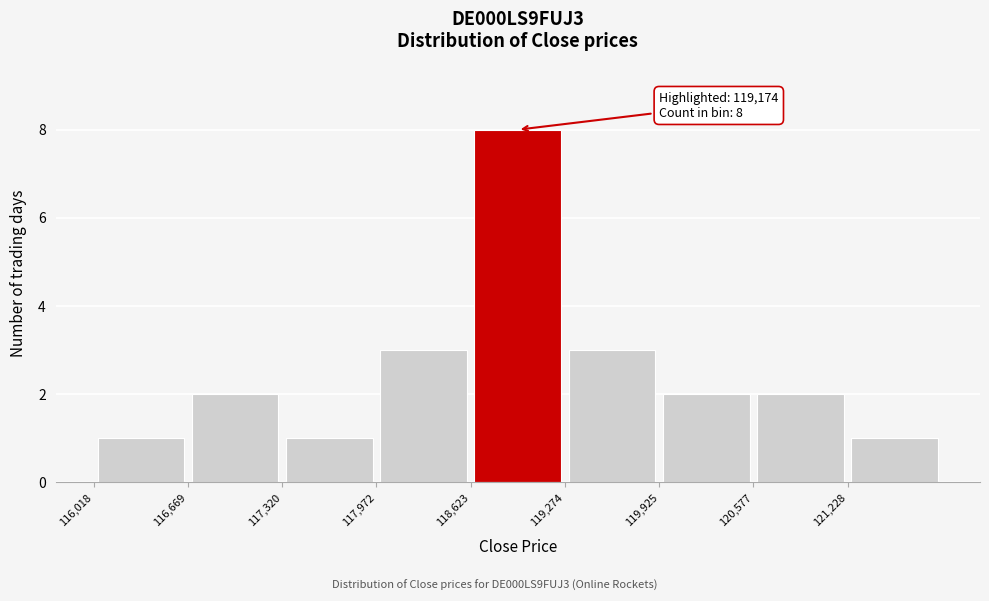

Which range on the x-axis has the tallest bar?

118600 to 119300